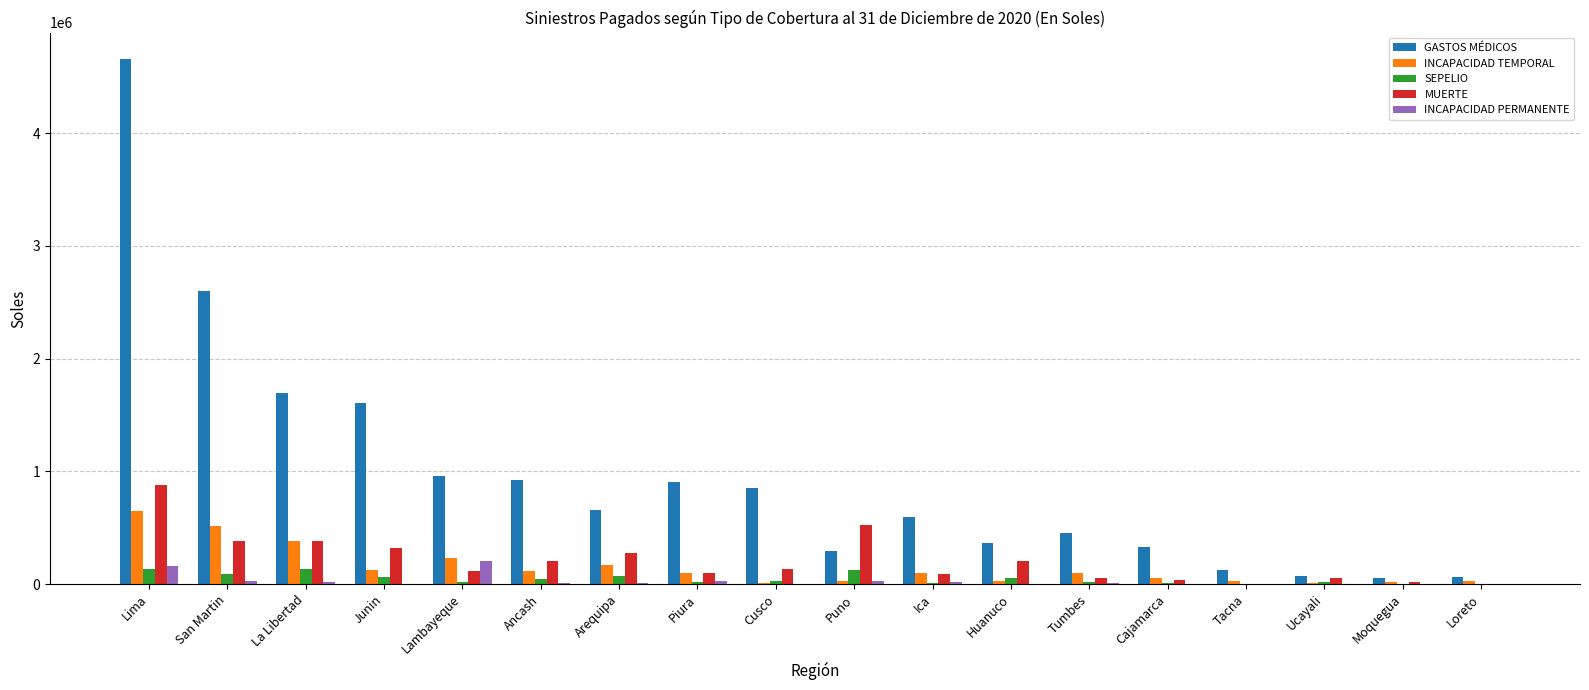

Is it true that GASTOS MÉDICOS equals 1604443.2 at Junin?

True